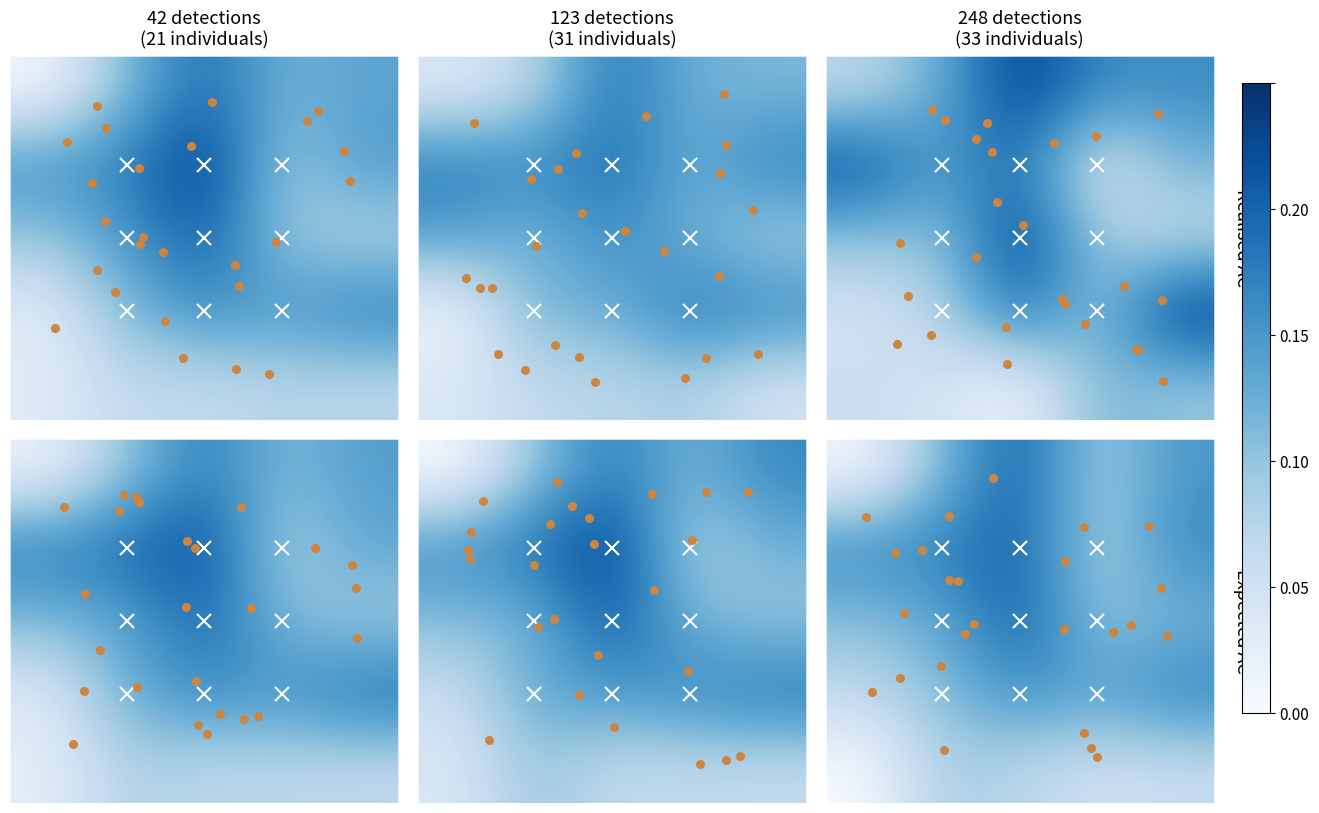

Count the number of data series in this chart.

5